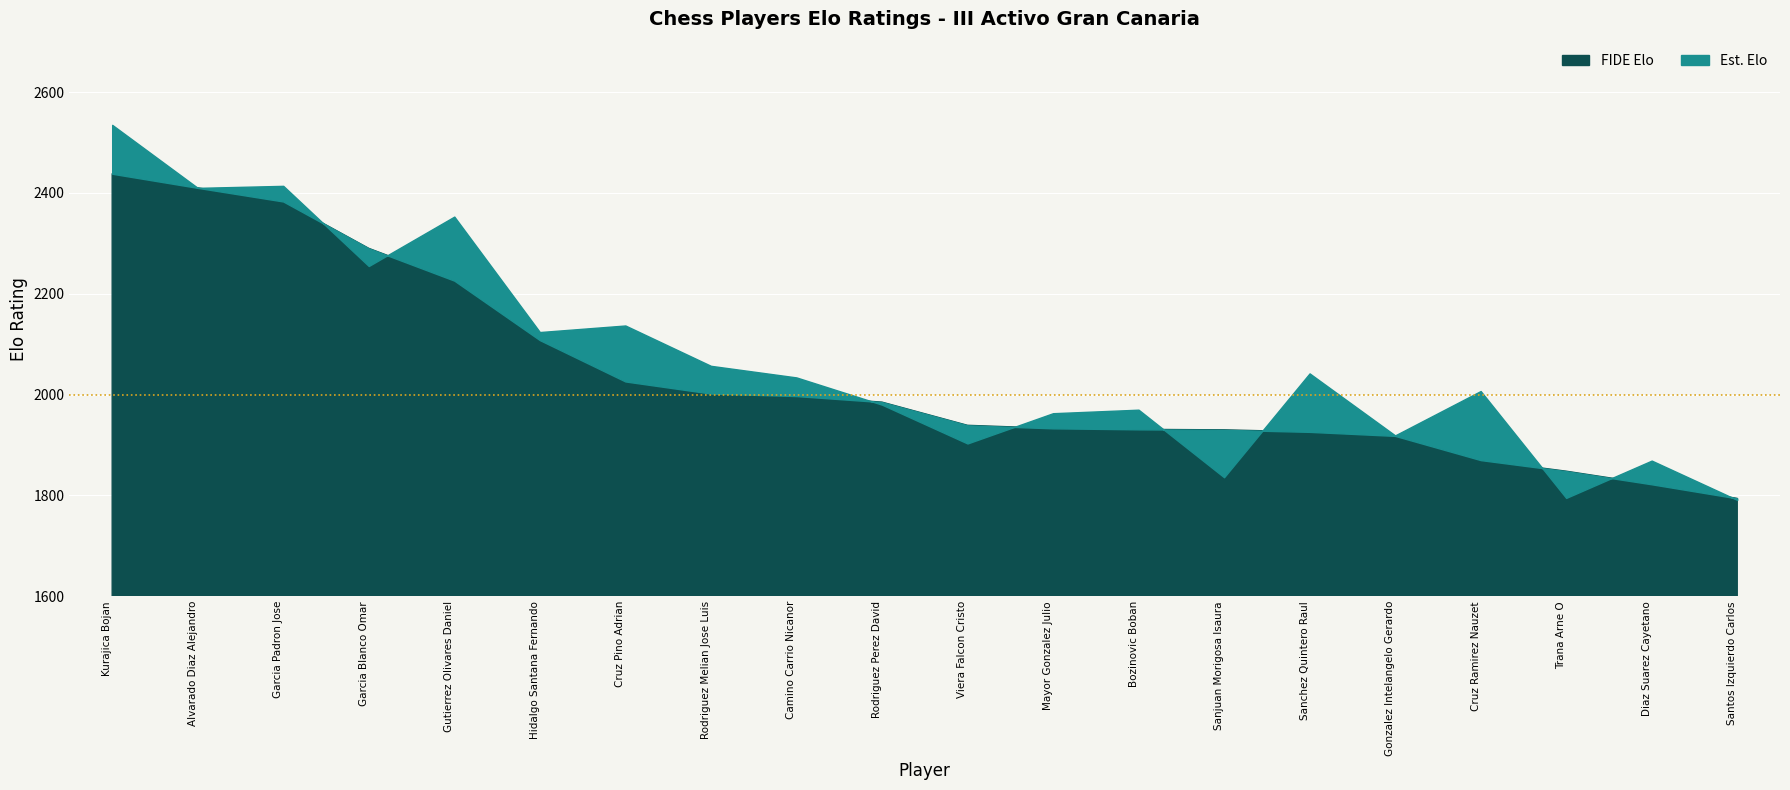

What is the total value across all series at Viera Falcon Cristo?

3842